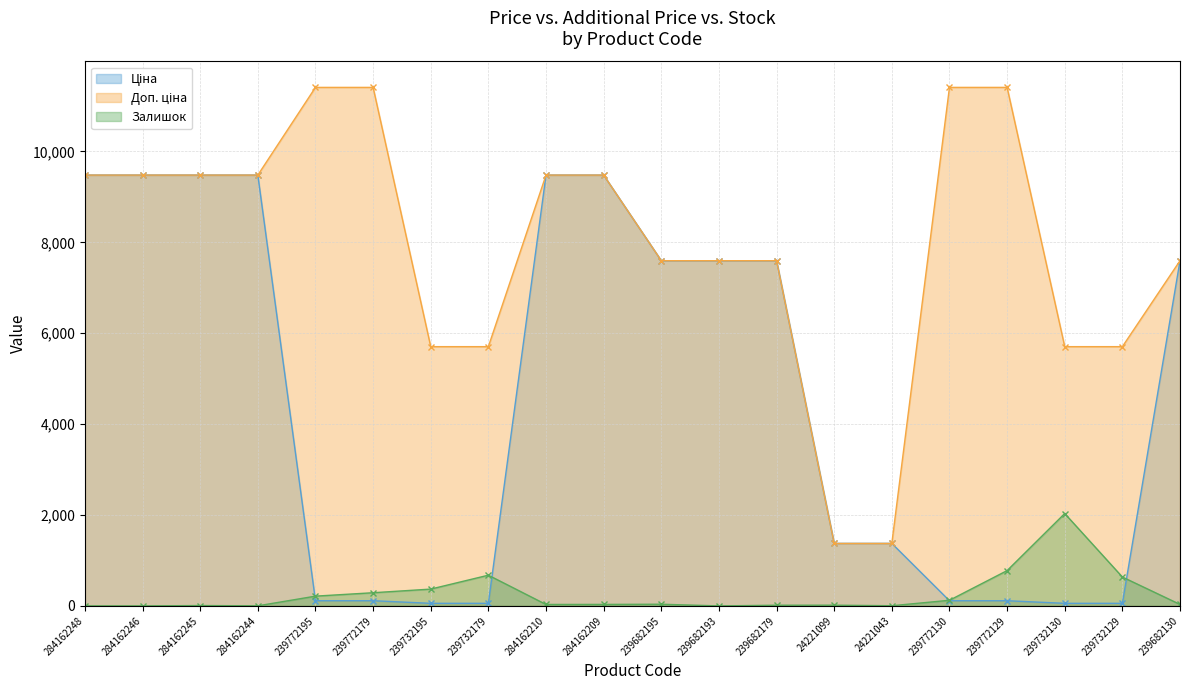

At which category is the sum across all series the highest?

284162209